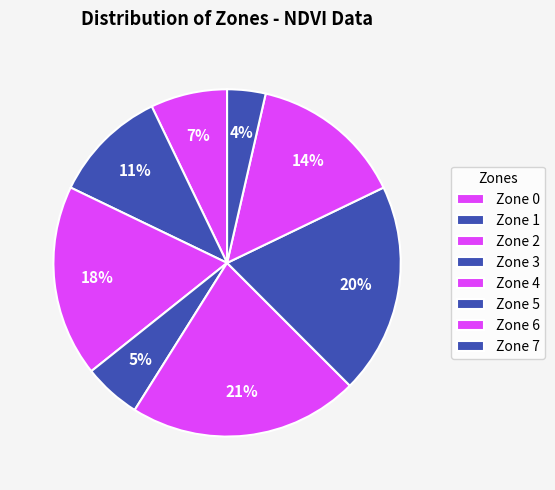

How many slices are in this pie chart?

8